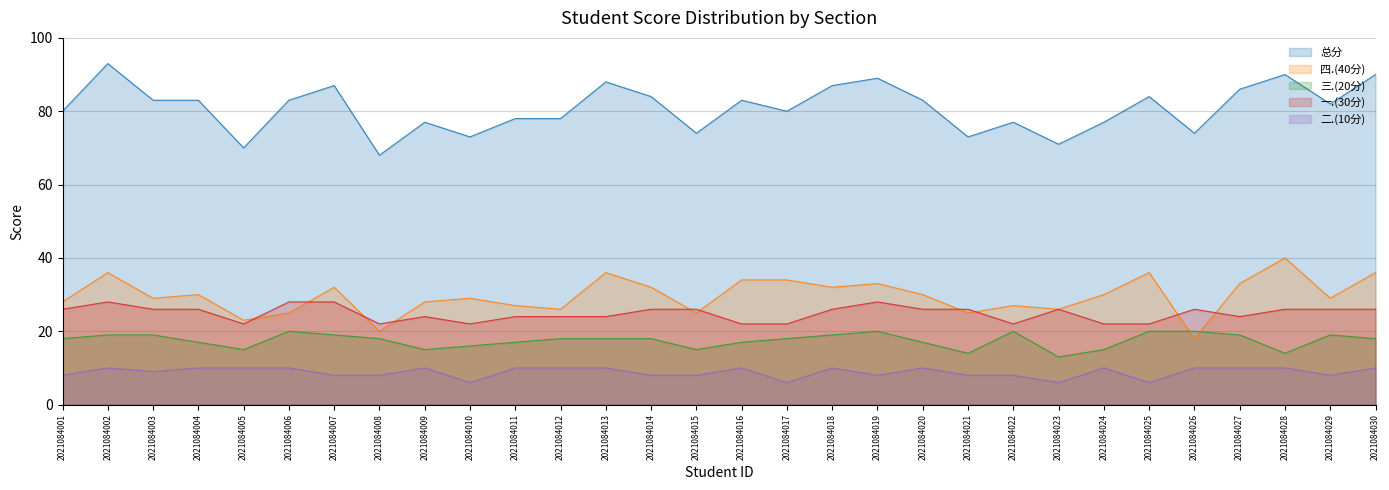

How many lines are shown in the chart?

5